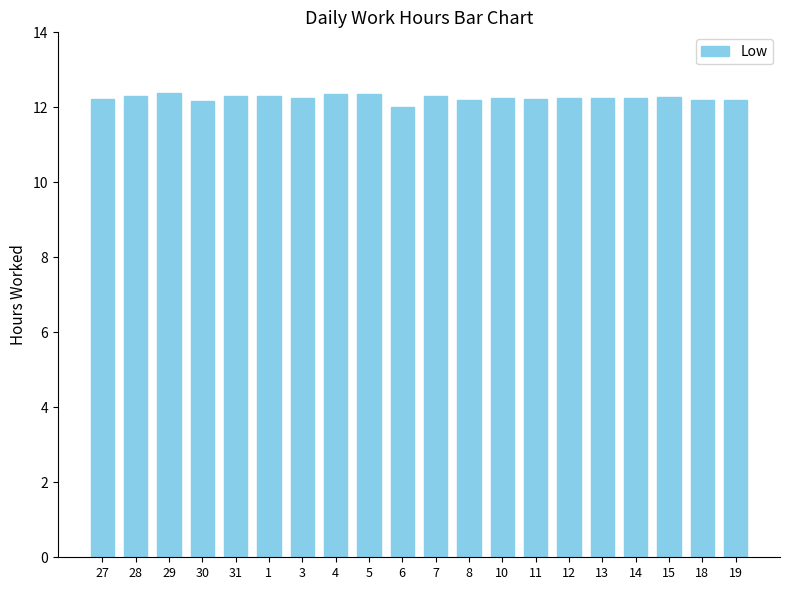

Is it true that the value at 12 is 18.4?

False